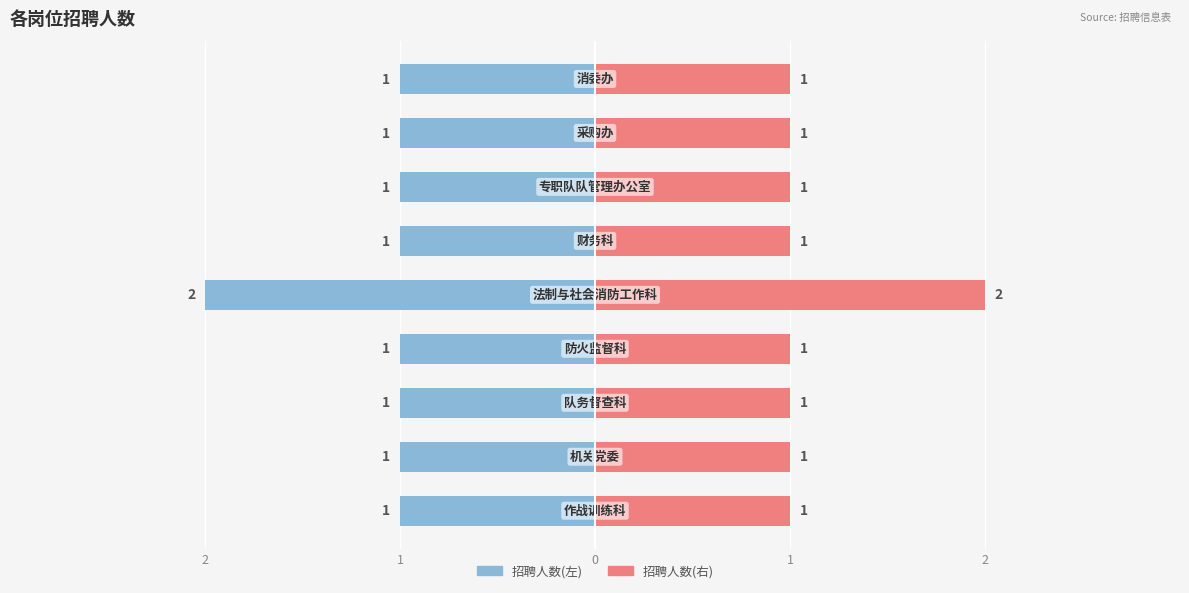

Rank the categories by value from highest to lowest.

法制与社会消防工作科, 作战训练科, 机关党委, 队务督查科, 防火监督科, 财务科, 专职队队管理办公室, 采购办, 消委办